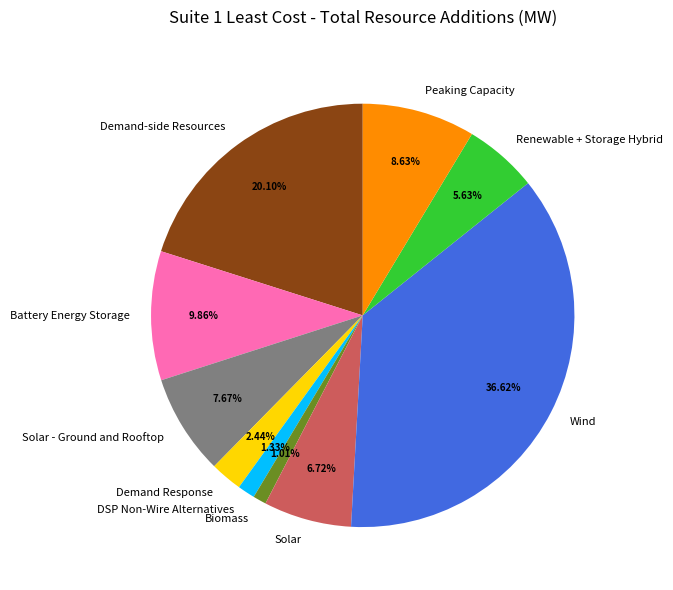

What percentage is the Biomass slice, to the nearest percent?

1%